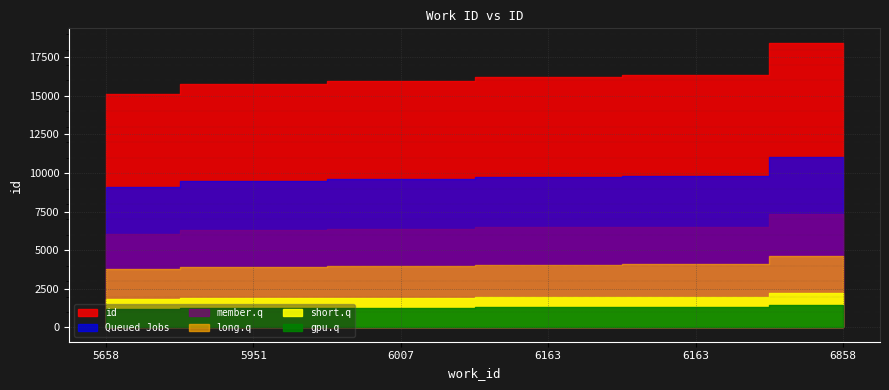

Approximately how many times larger is the value at 6858 compared to 5658?

1.2